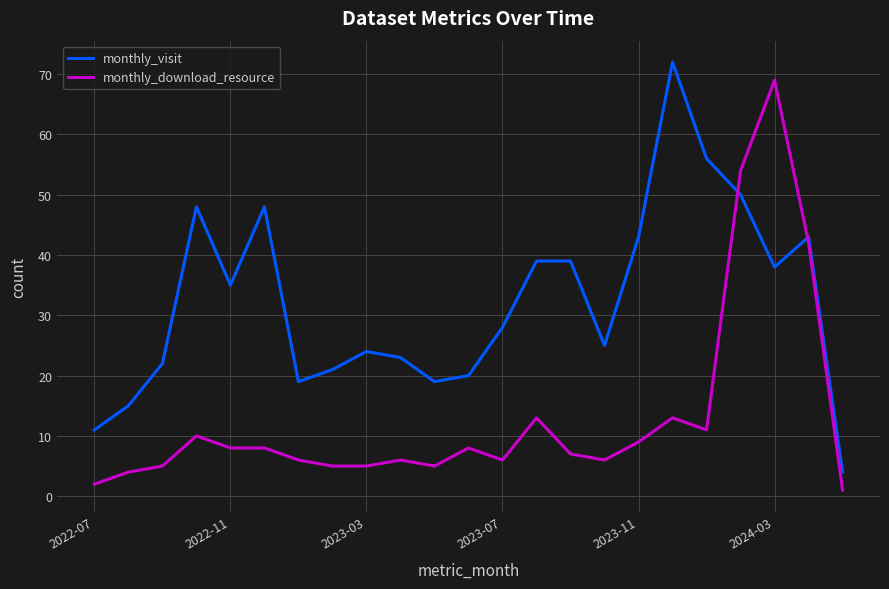

Which series has the largest total across all categories?

monthly_visit